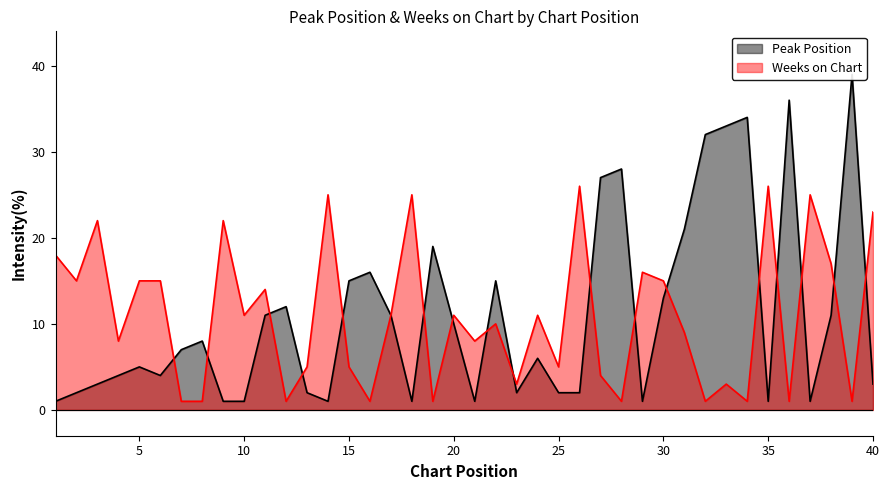

At which label does Peak Position first exceed 7?

8